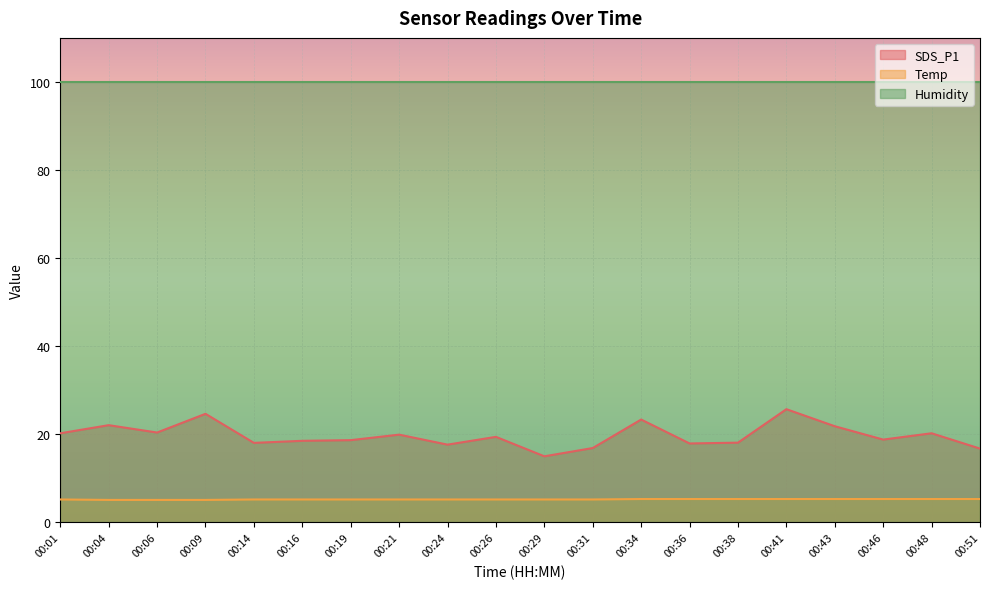

True or false: Temp and SDS_P1 cross at least once.

False